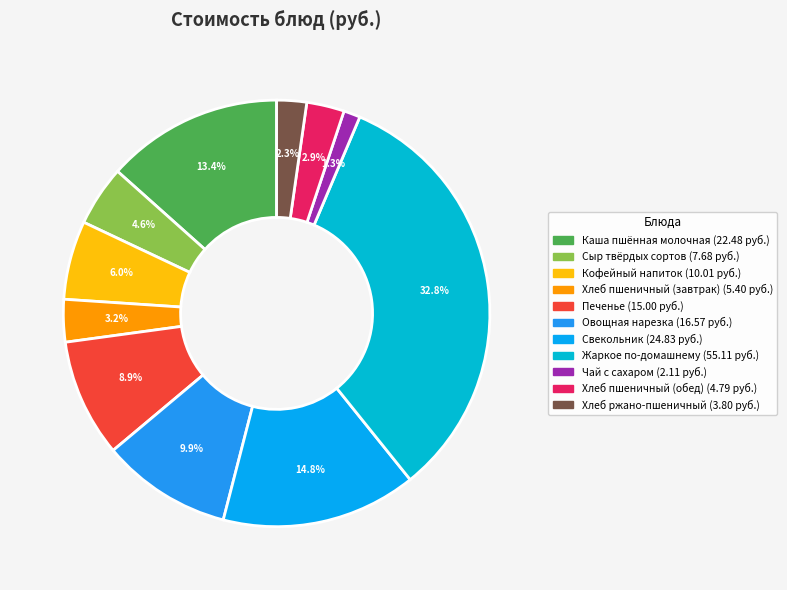

How many slices are in this pie chart?

11